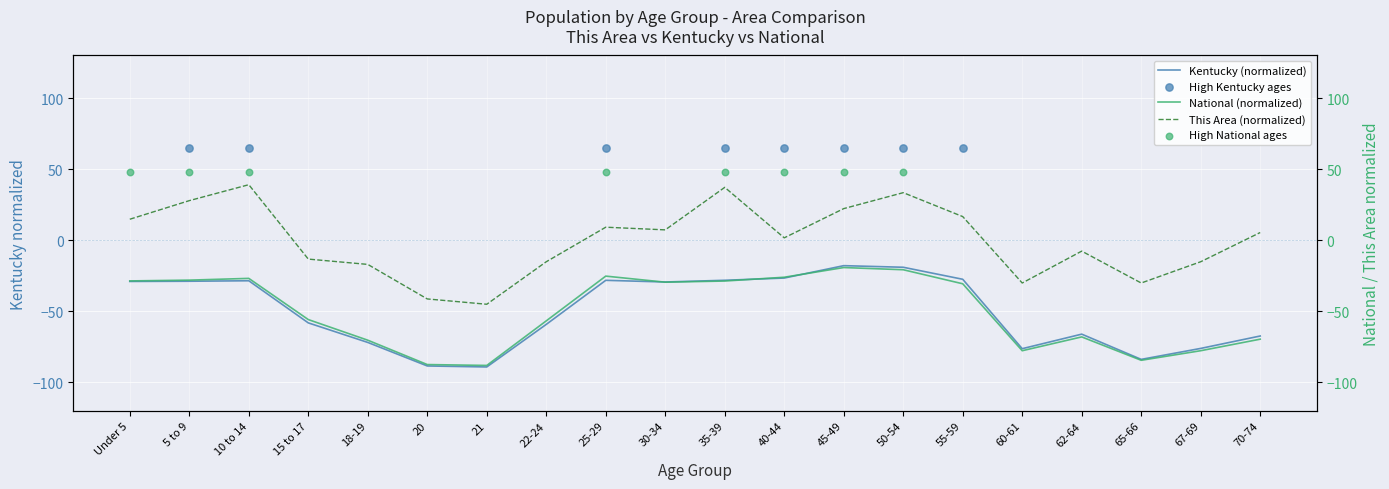

Which series has the largest Y range (max minus min)?

This Area